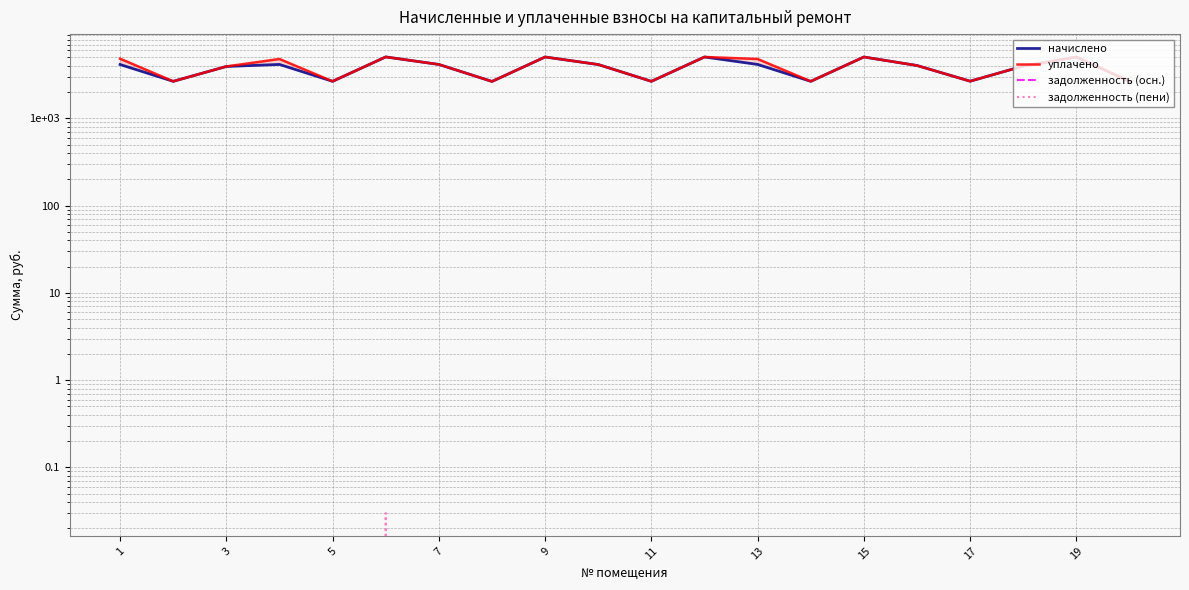

True or false: начислено and задолженность (осн.) cross at least once.

False